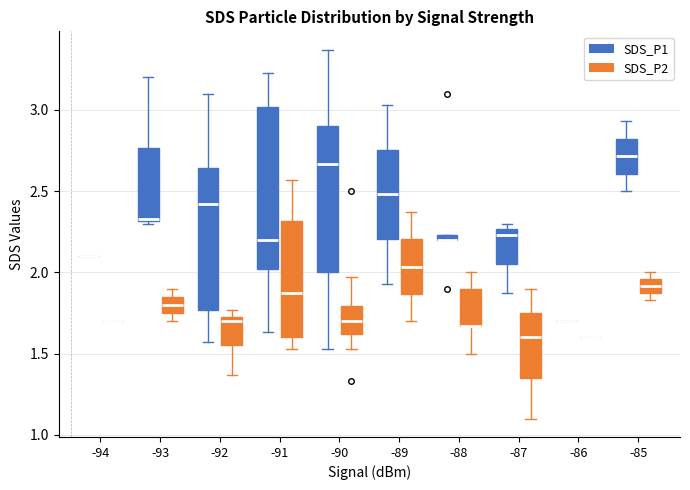

Which box is the tallest, from its lower edge to its upper edge?

-91 (SDS_P1)